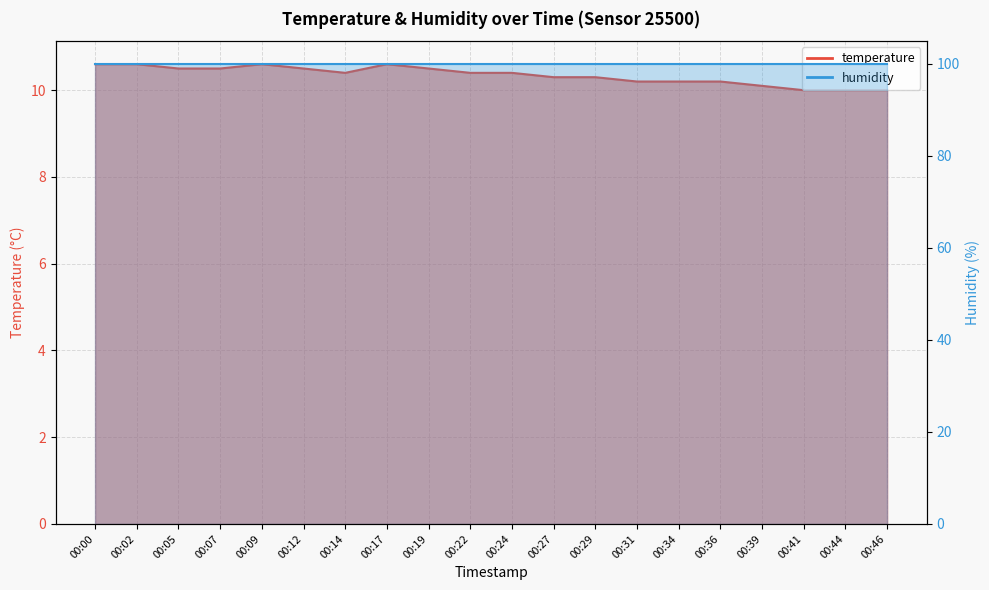

True or false: there are more than 1 points higher than both neighbors.

True